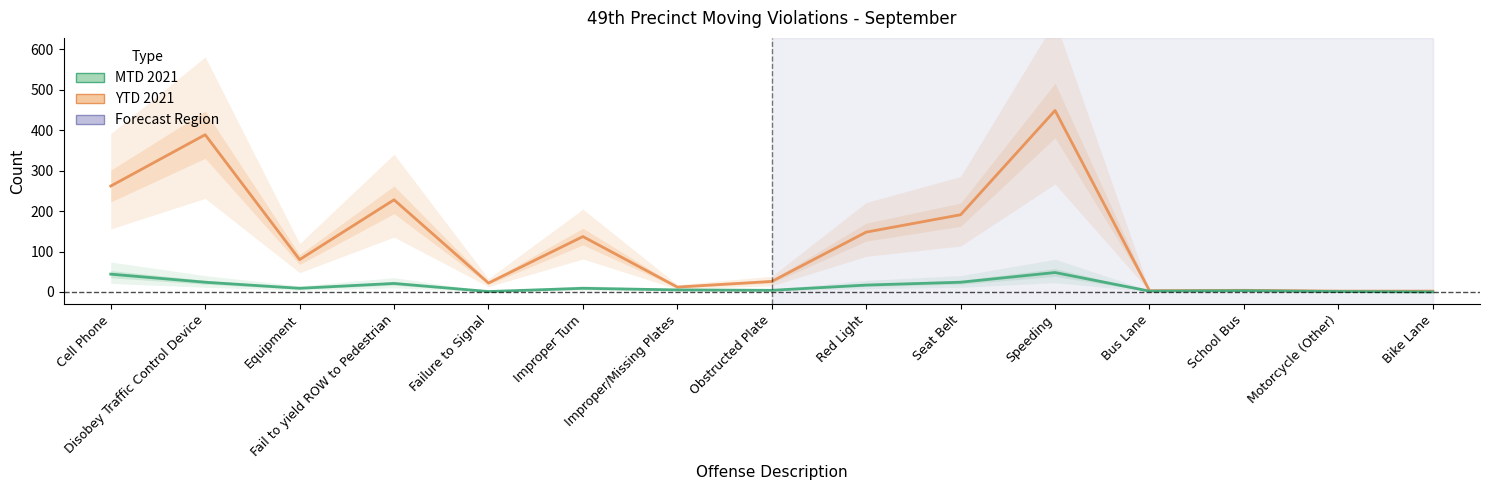

Is this an area chart (filled region under the line)?

No